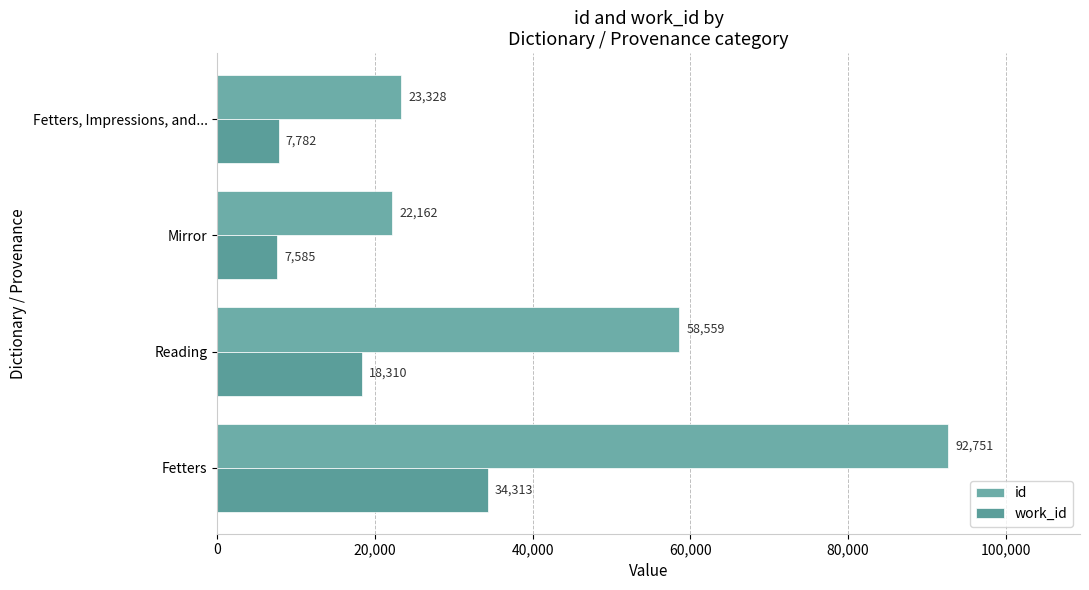

At how many categories does at least one series exceed 84420?

1